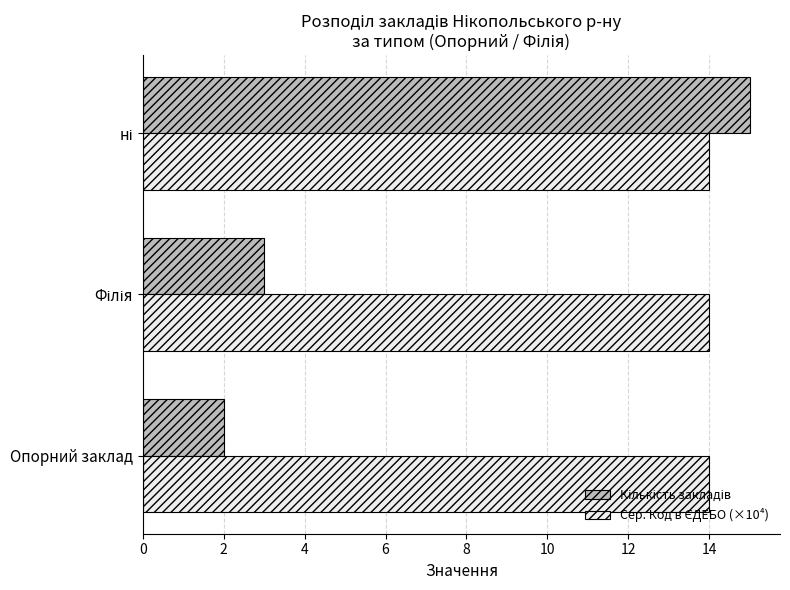

How many series are shown in this chart?

2